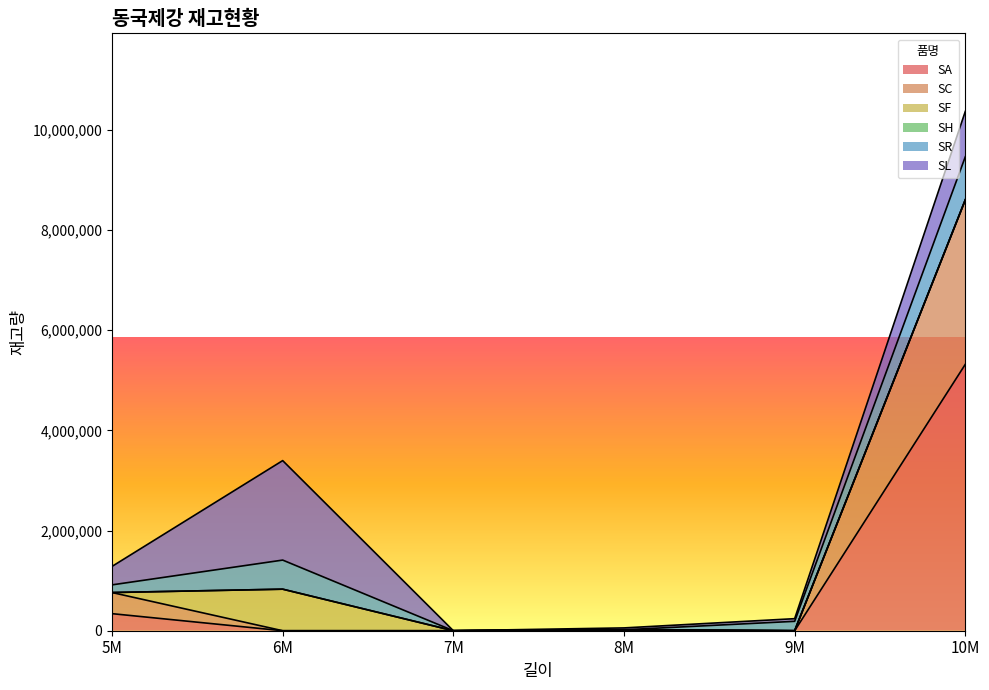

How many lines are shown in the chart?

6